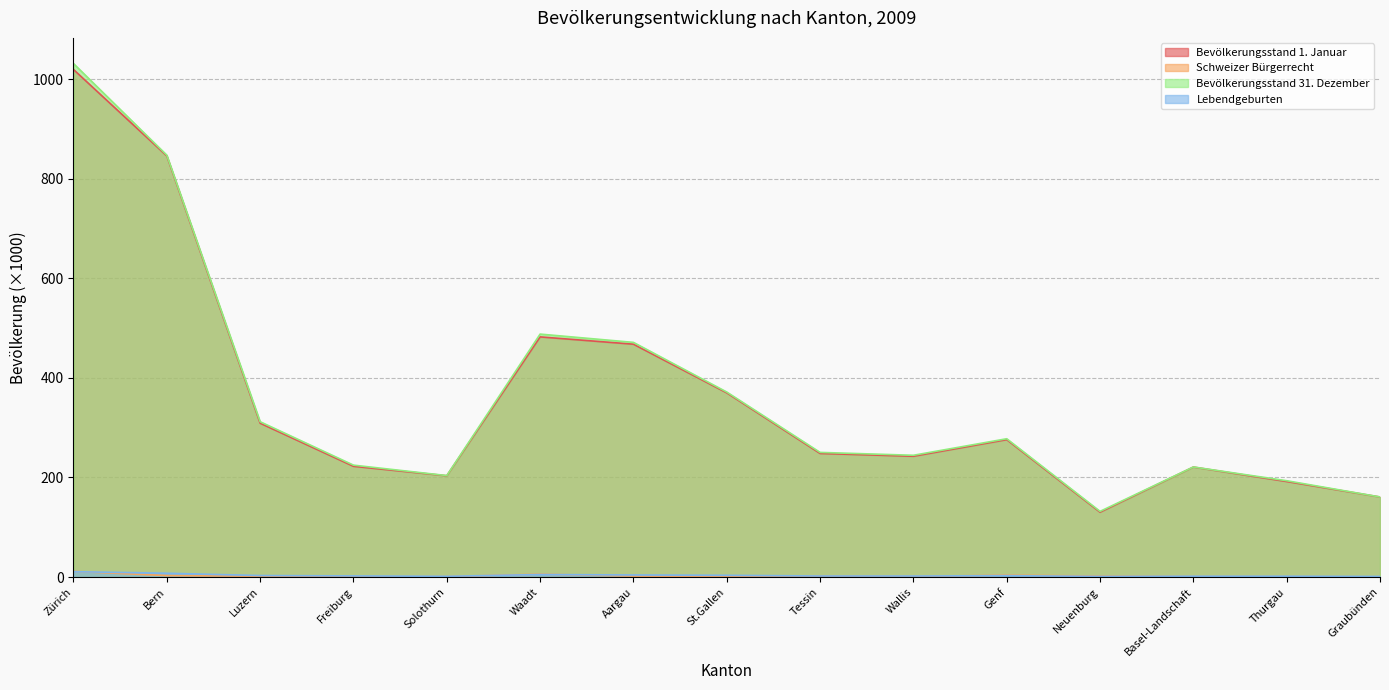

What is the difference between the Schweizer Bürgerrecht values at Bern and Basel-Landschaft?

2.0